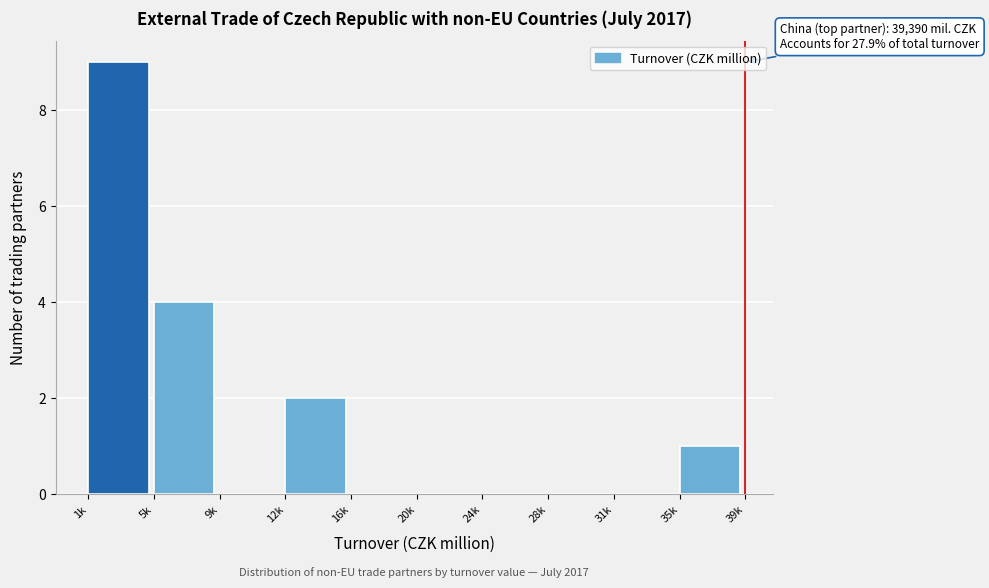

Reading left to right, what are all the values shown in this chart?

1k=9	5k=4	9k=0	12k=2	16k=0	20k=0	24k=0	28k=0	31k=0	35k=1